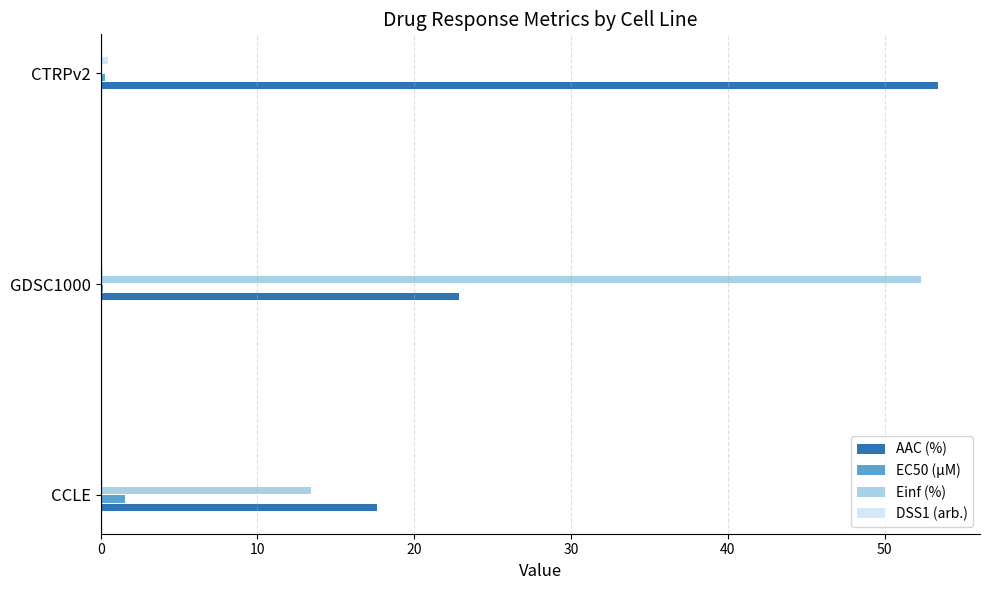

The value of Einf (%) at GDSC1000 is 81.8. True or false?

False